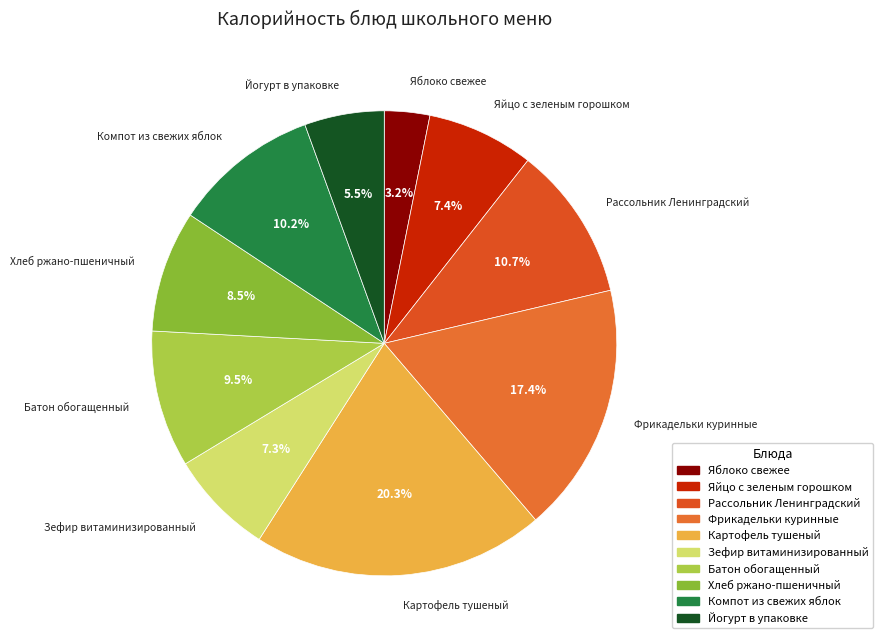

What is the ratio of the value at Яйцо с зеленым горошком to the value at Компот из свежих яблок?

0.7